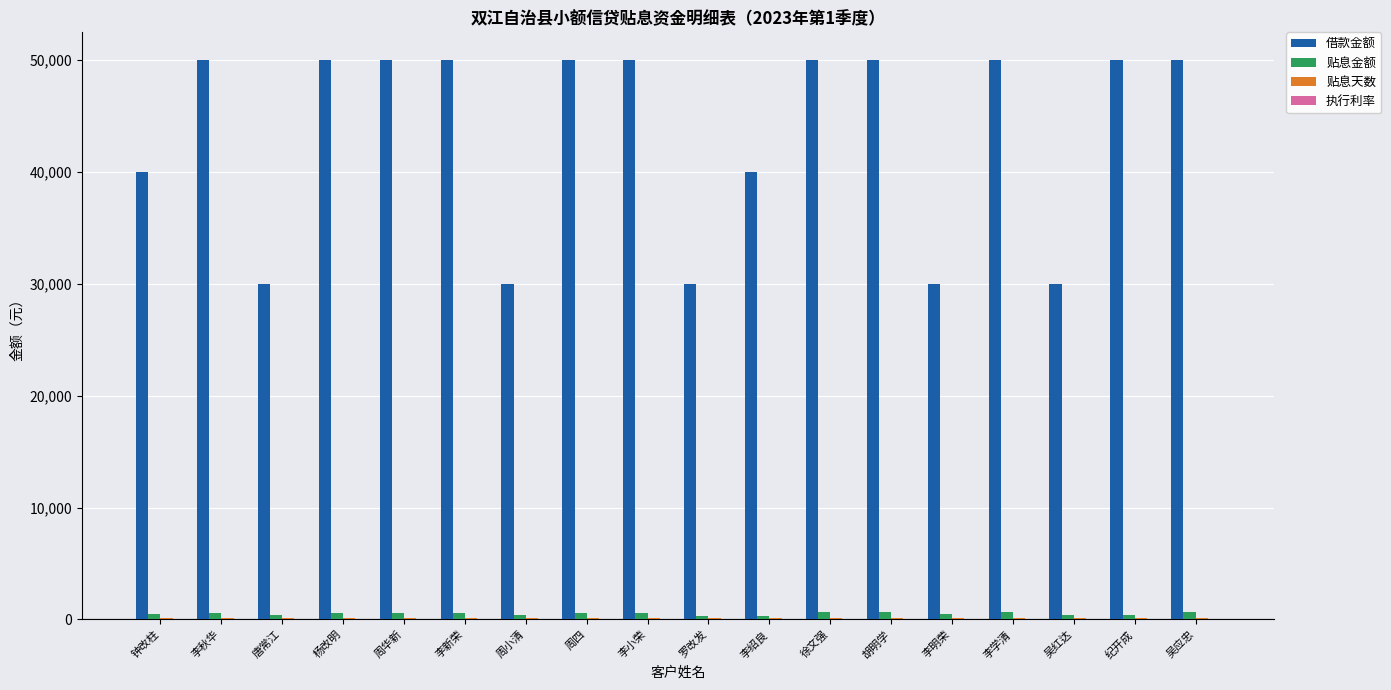

What is the sum of all 贴息金额 values?

9214.5